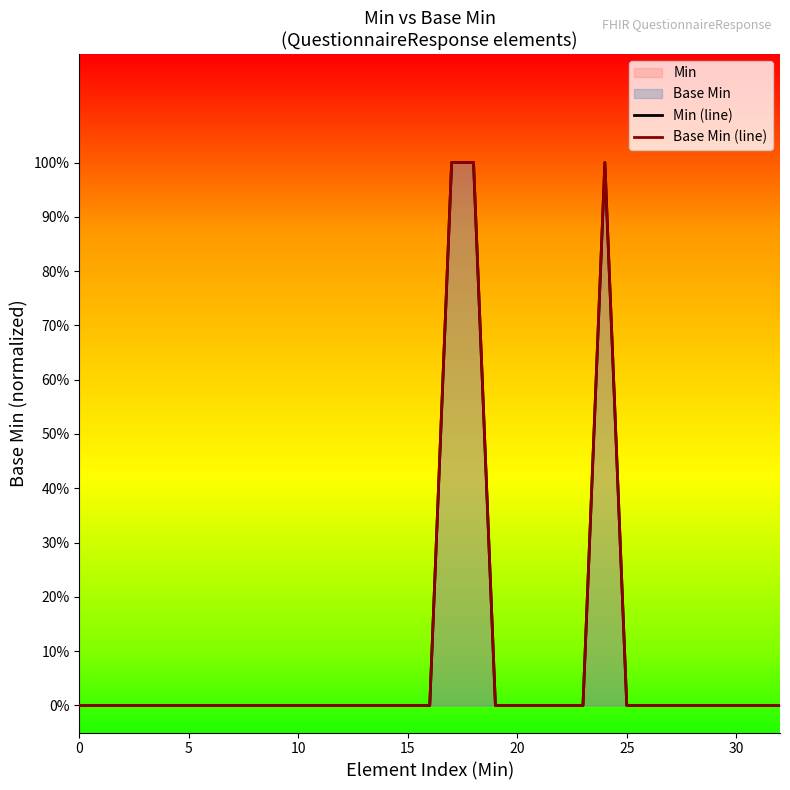

The Min (line) series shows 1 at 8. True or false?

False